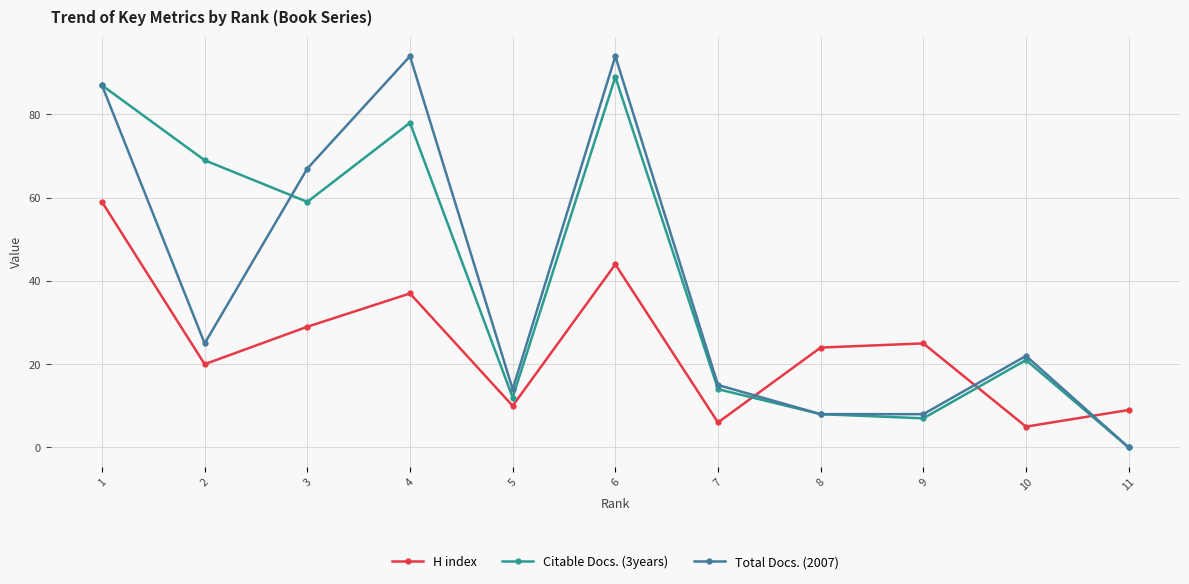

Reading left to right, extract all data points from this chart.

H index: 59	20	29	37	10	44	6	24	25	5	9
Citable Docs. (3years): 87	69	59	78	12	89	14	8	7	21	0
Total Docs. (2007): 87	25	67	94	14	94	15	8	8	22	0